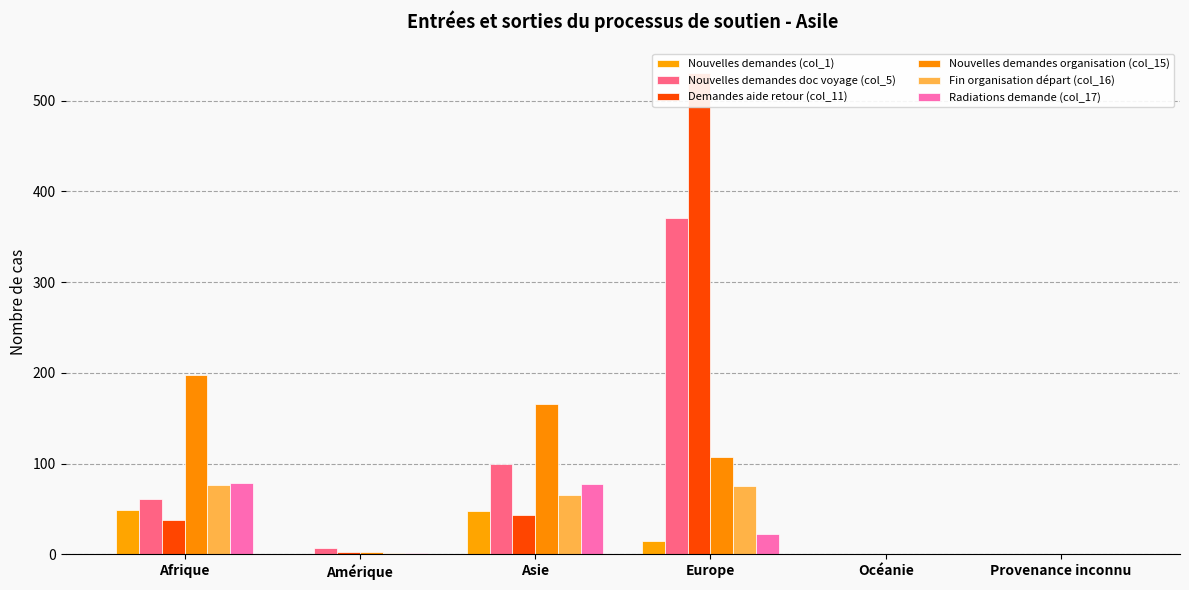

What is the difference between the highest and lowest values at Europe?

516